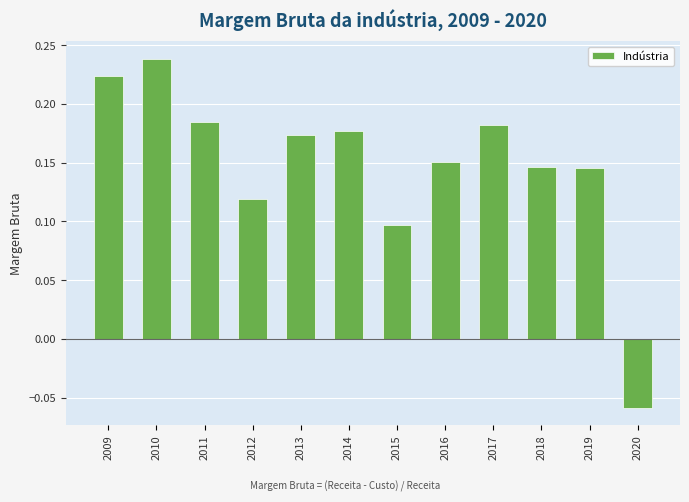

Which has a higher value, 2012 or 2018?

2018